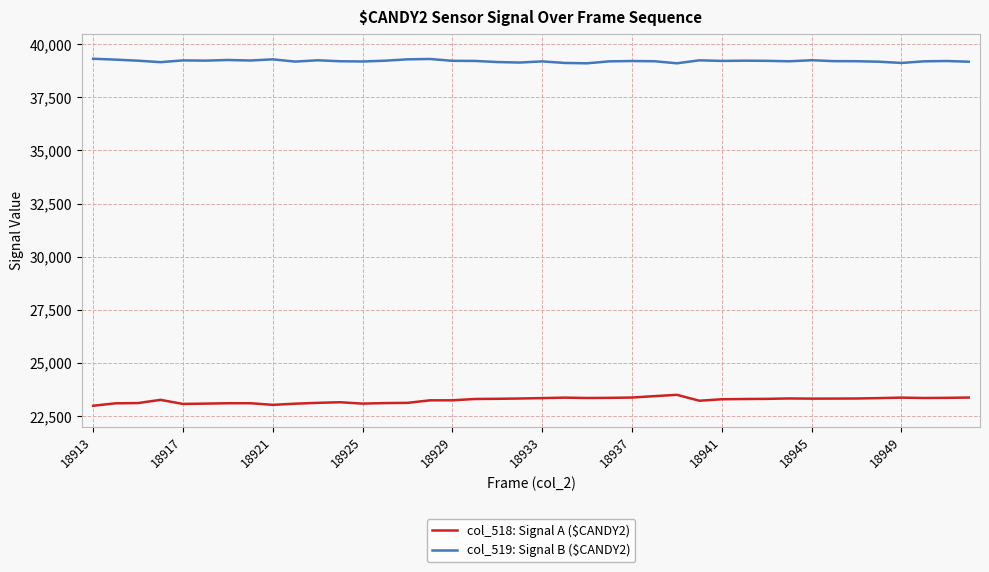

Which series has the largest total across all categories?

col_519: Signal B ($CANDY2)